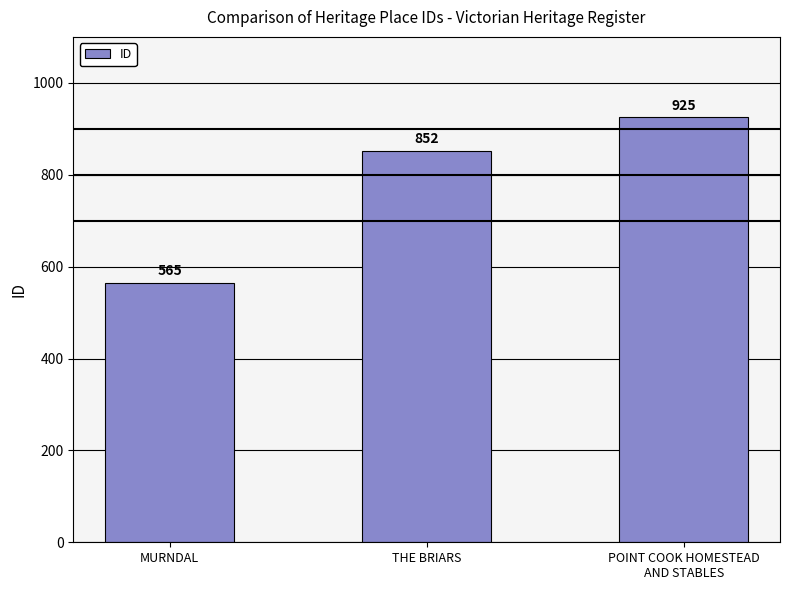

Are the bars grouped side by side (vs. stacked)?

No